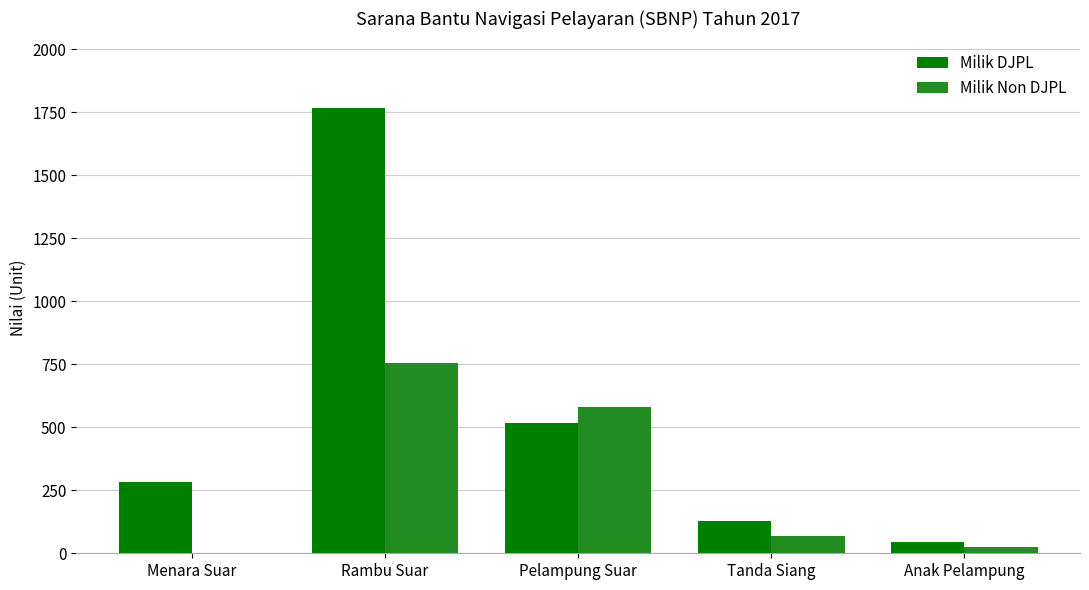

At which label does Milik DJPL reach its peak?

Rambu Suar